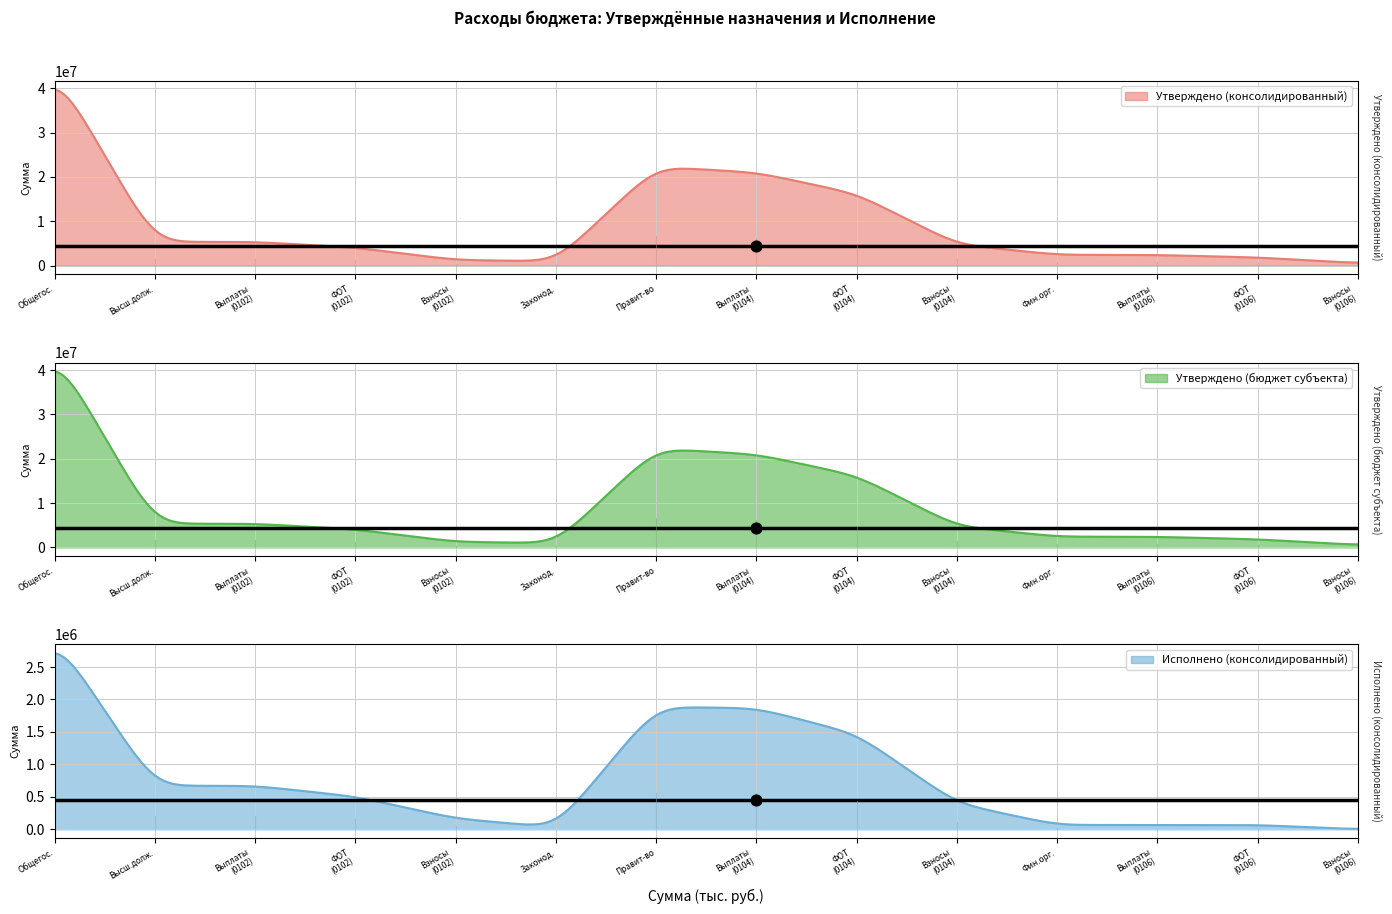

Which series has the largest Y range (max minus min)?

Утверждено (консолидированный)